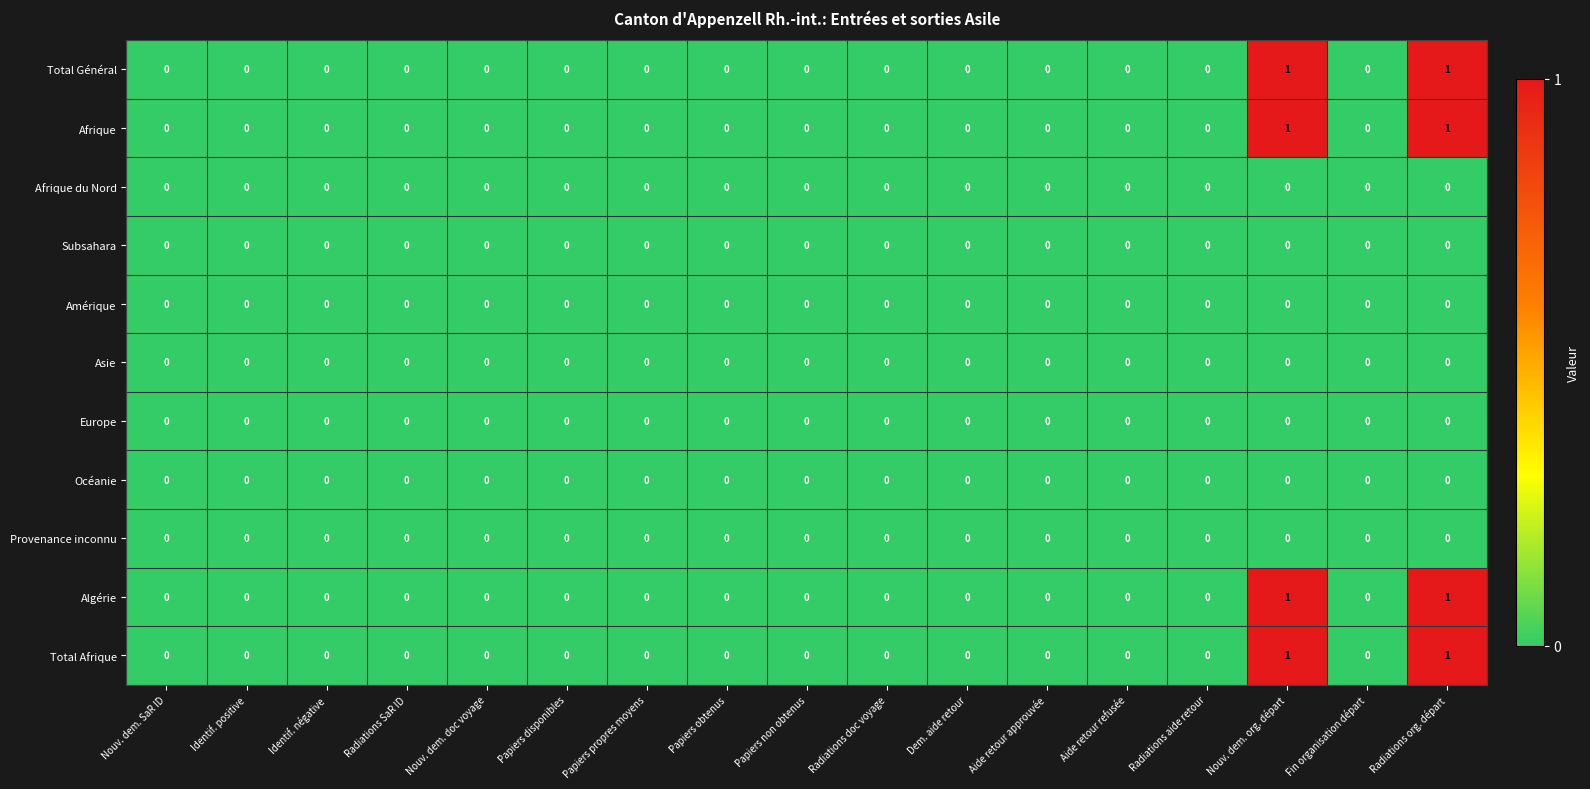

The value of Afrique at Identif. négative is 0. True or false?

True